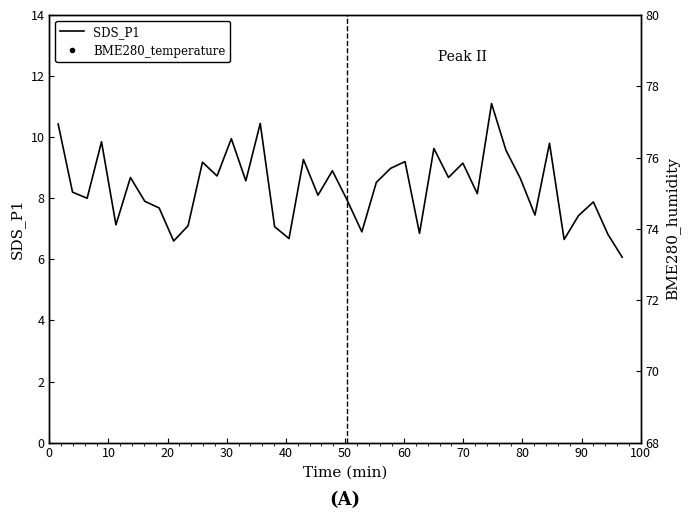

True or false: SDS_P1 has more than 2 points higher than both neighbors.

True